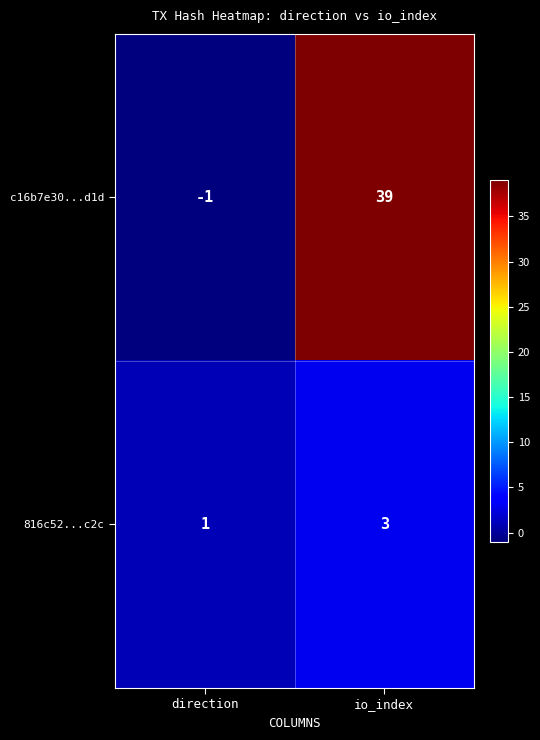

List the series in order of their peak value, highest first.

c16b7e30...d1d, 816c52...c2c